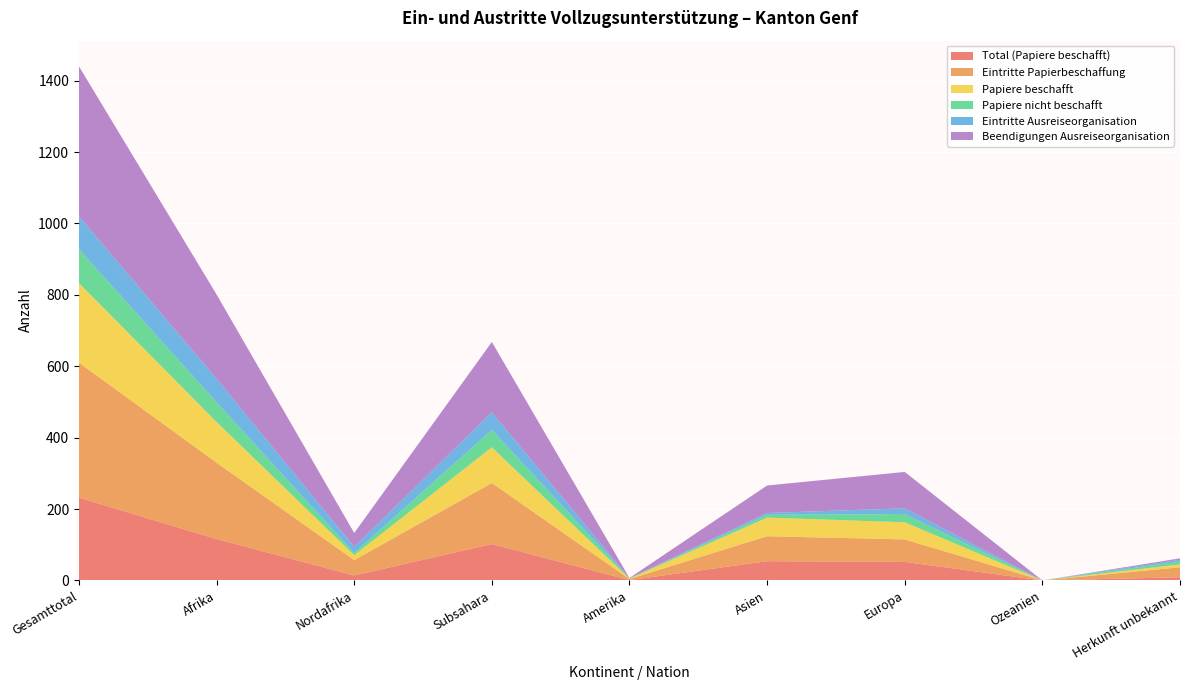

Reading left to right, extract all data points from this chart.

Total (Papiere beschafft): 232	116	14	102	1	54	52	0	9
Eintritte Papierbeschaffung: 378	214	43	171	3	70	63	0	28
Papiere beschafft: 223	114	14	100	1	52	48	0	8
Papiere nicht beschafft: 95	55	6	49	1	8	23	0	8
Eintritte Ausreiseorganisation: 92	66	17	49	0	5	16	0	5
Beendigungen Ausreiseorganisation: 420	236	39	197	1	77	102	0	4